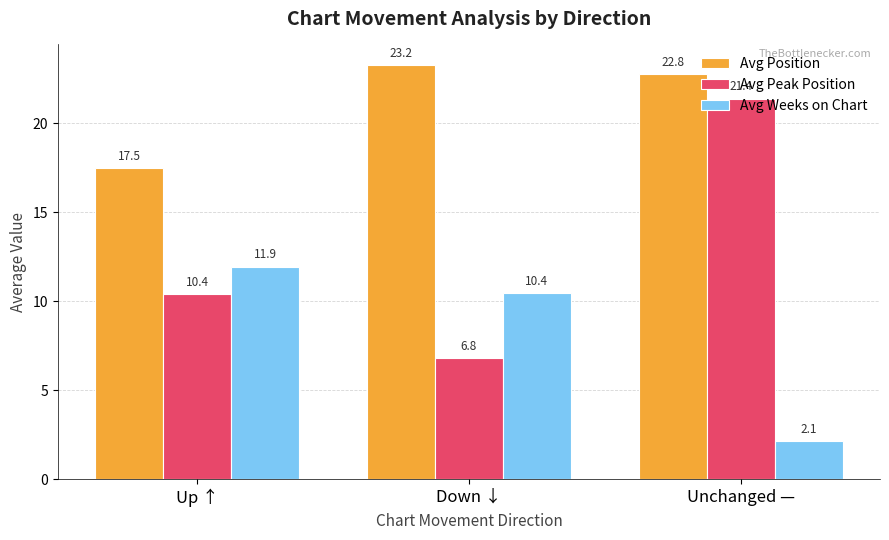

How many categories are shown in the chart?

3